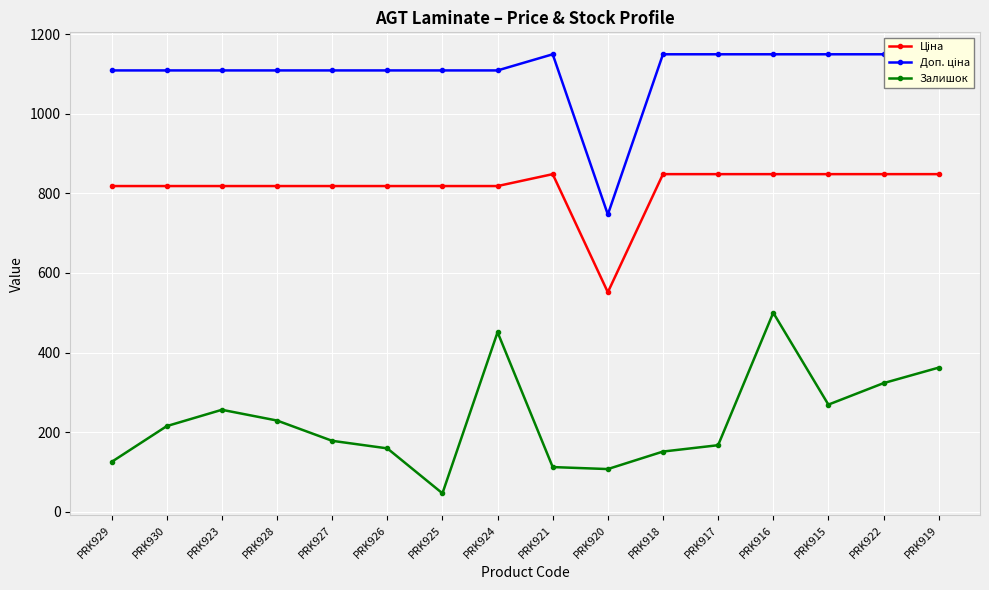

At PRK929, list the series in order from largest to smallest.

Доп. ціна, Ціна, Залишок